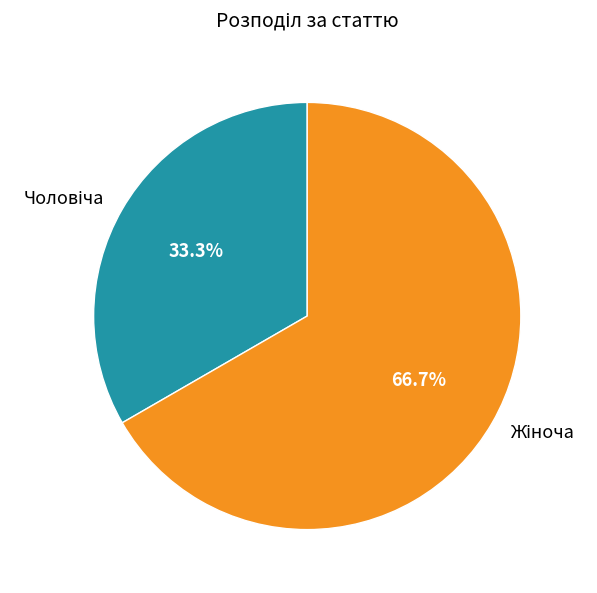

Does any single category account for the majority?

Yes